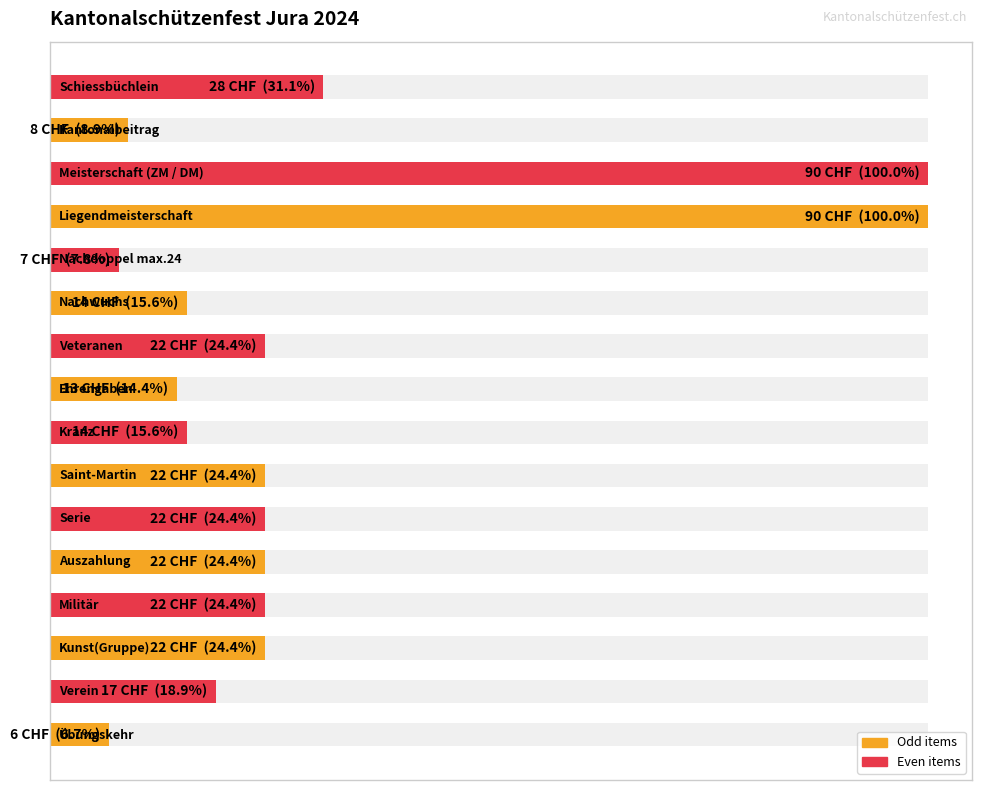

What is the value of the 1st bar from the left?

6